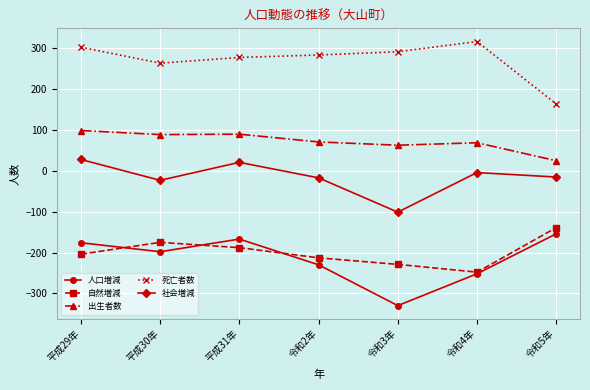

Which category has the highest value across all series?

令和4年